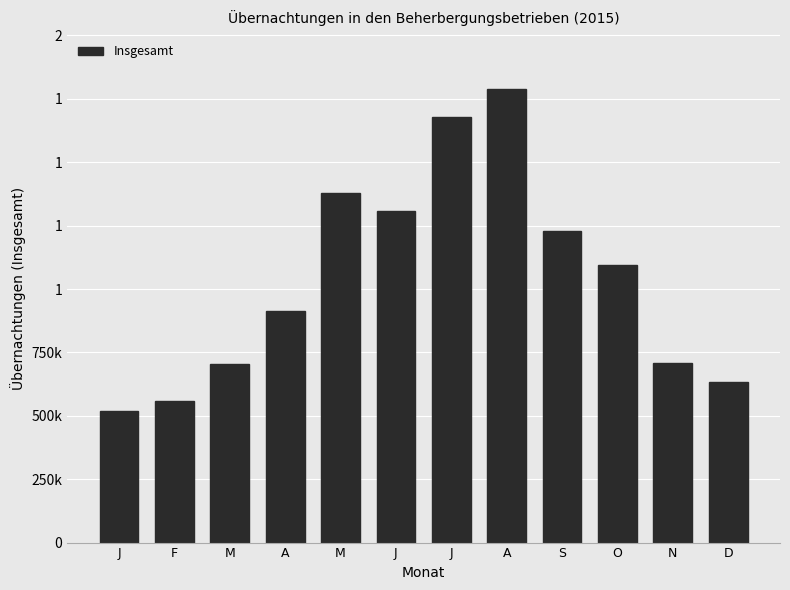

What is the difference between the second highest and second lowest values?

1120118